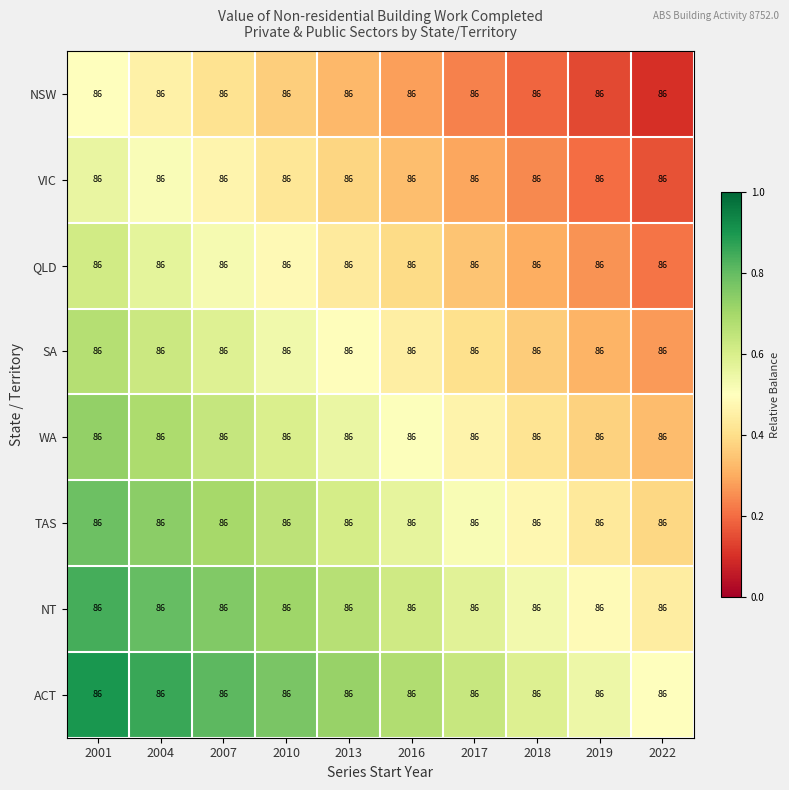

Which series has the largest total across all categories?

ACT